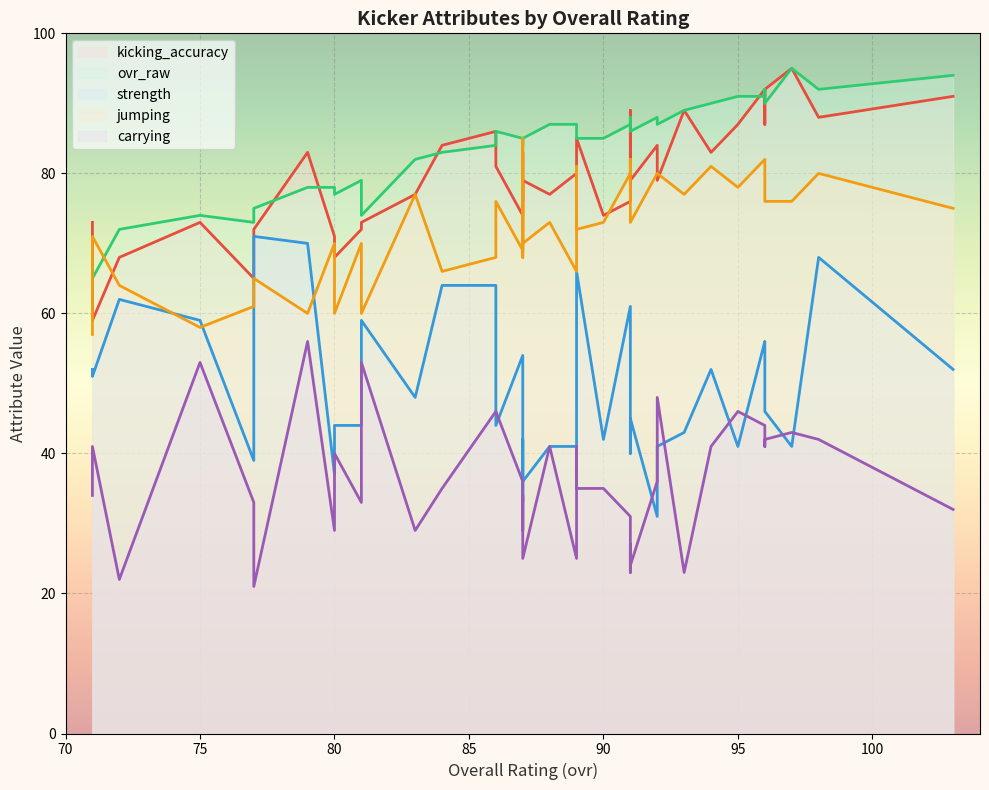

What is the average value of the carrying series?

36